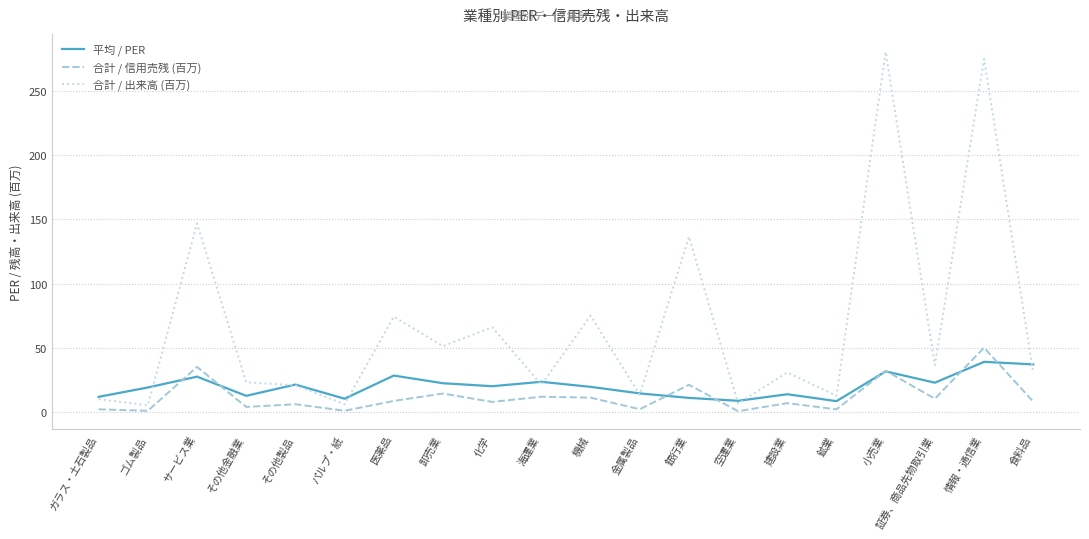

Which series has the largest total across all categories?

合計 / 出来高 (百万)